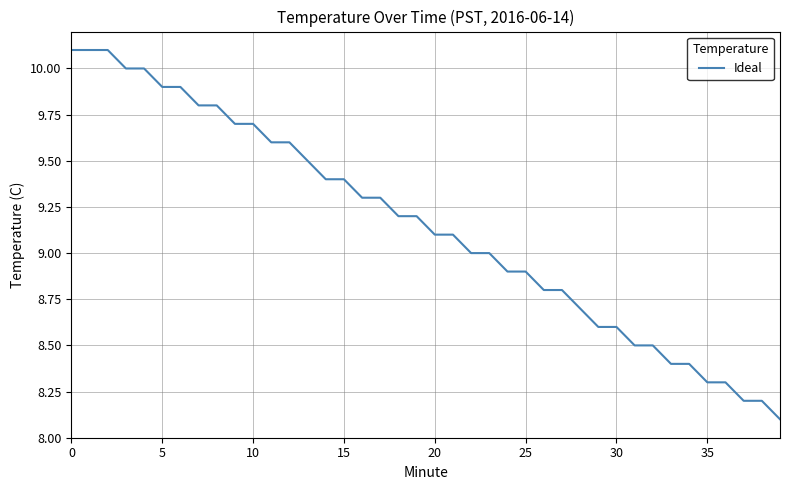

What is the maximum value shown in the chart?

10.1